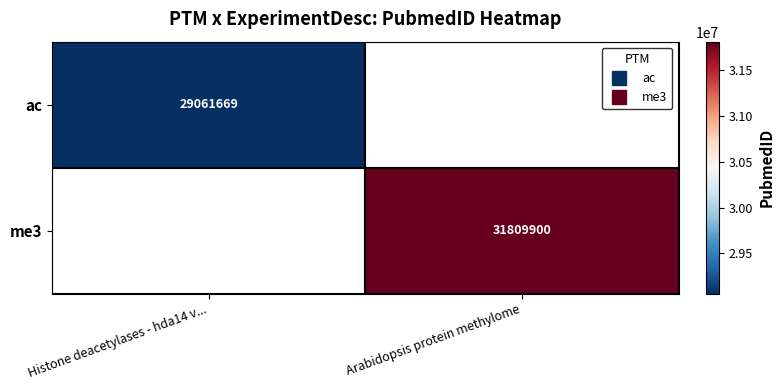

How many positive values does the ac series have?

1